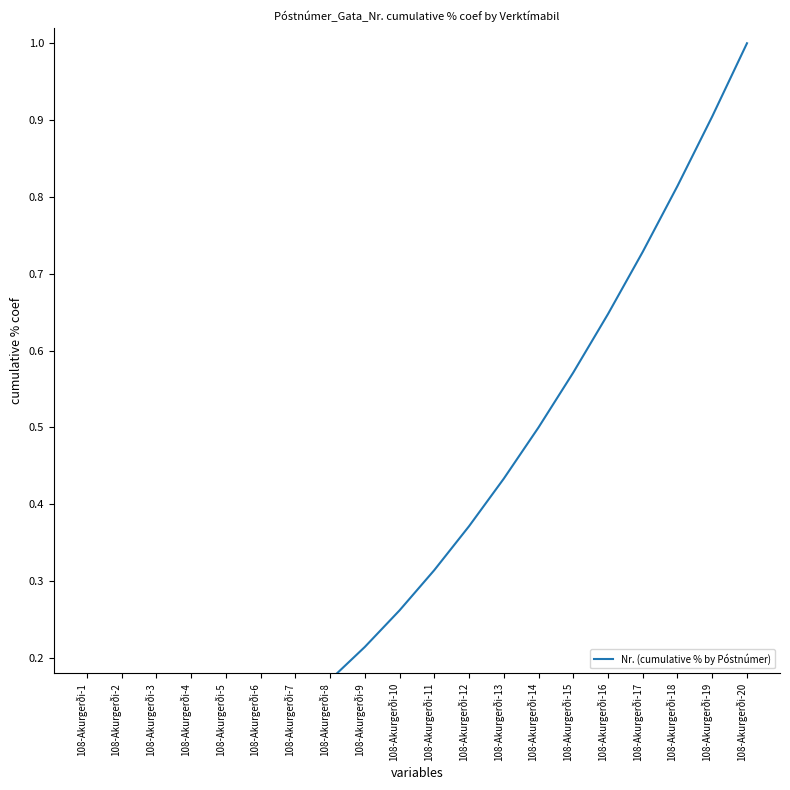

Reading left to right, list all the values displayed in this chart.

108-Akurgerði-1=0.0	108-Akurgerði-2=0.0	108-Akurgerði-3=0.0	108-Akurgerði-4=0.0	108-Akurgerði-5=0.1	108-Akurgerði-6=0.1	108-Akurgerði-7=0.1	108-Akurgerði-8=0.2	108-Akurgerði-9=0.2	108-Akurgerði-10=0.3	108-Akurgerði-11=0.3	108-Akurgerði-12=0.4	108-Akurgerði-13=0.4	108-Akurgerði-14=0.5	108-Akurgerði-15=0.6	108-Akurgerði-16=0.6	108-Akurgerði-17=0.7	108-Akurgerði-18=0.8	108-Akurgerði-19=0.9	108-Akurgerði-20=1.0